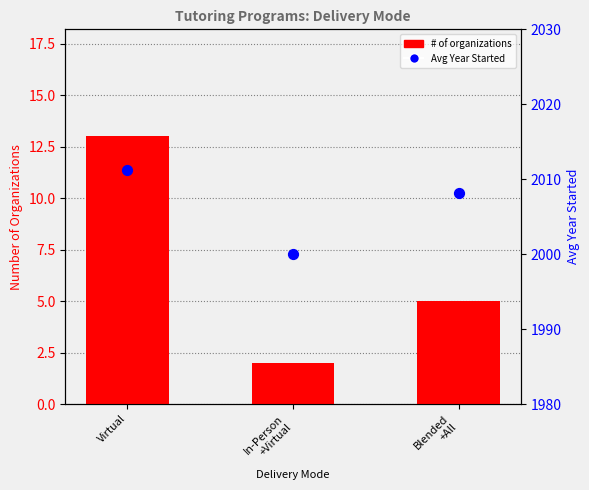

What is the total value across all series at In-Person
+Virtual?

2002.0